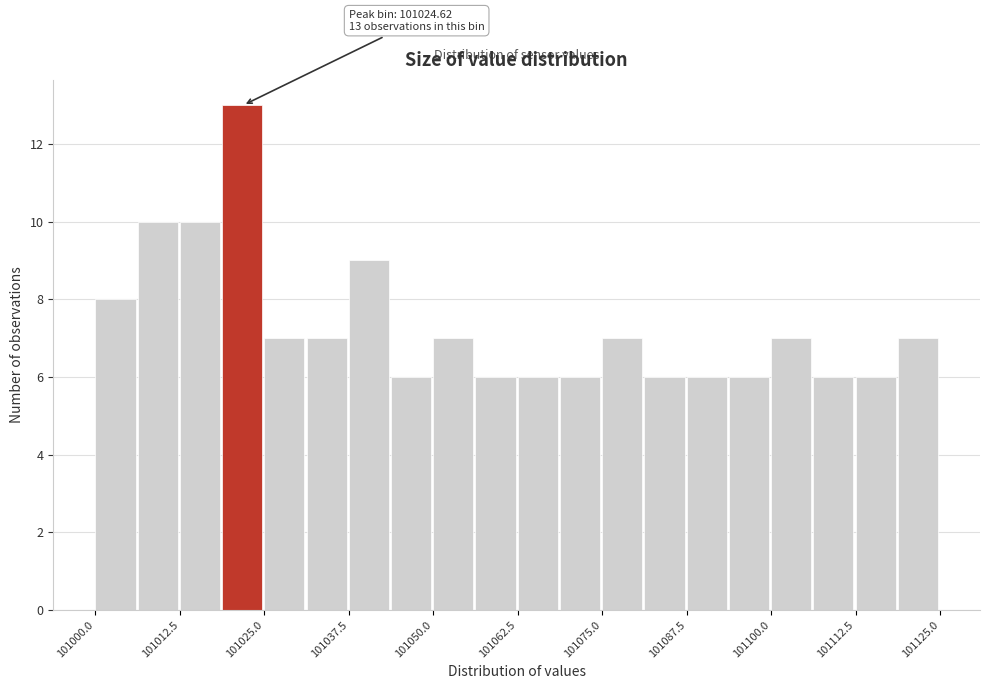

Around what value on the x-axis is the tallest bar? Give the approximate position of its centre, as read against the axis.

101022